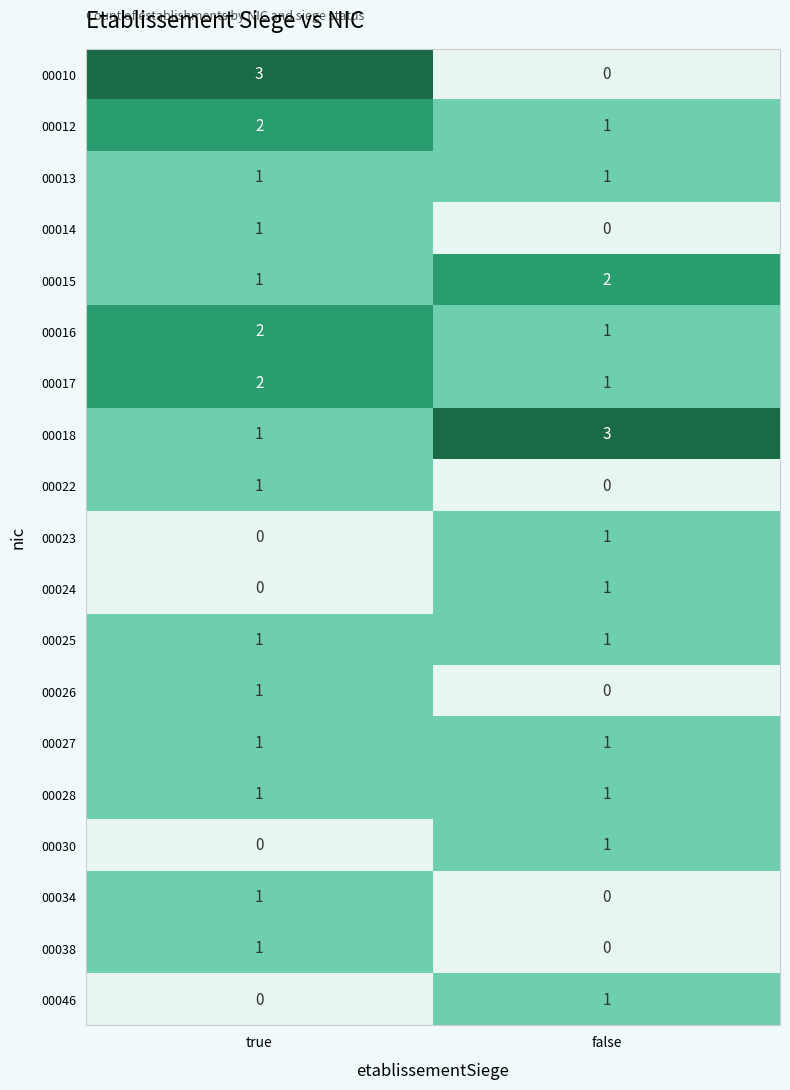

Rank the series at true from lowest to highest value.

00023, 00024, 00030, 00046, 00013, 00014, 00015, 00018, 00022, 00025, 00026, 00027, 00028, 00034, 00038, 00012, 00016, 00017, 00010